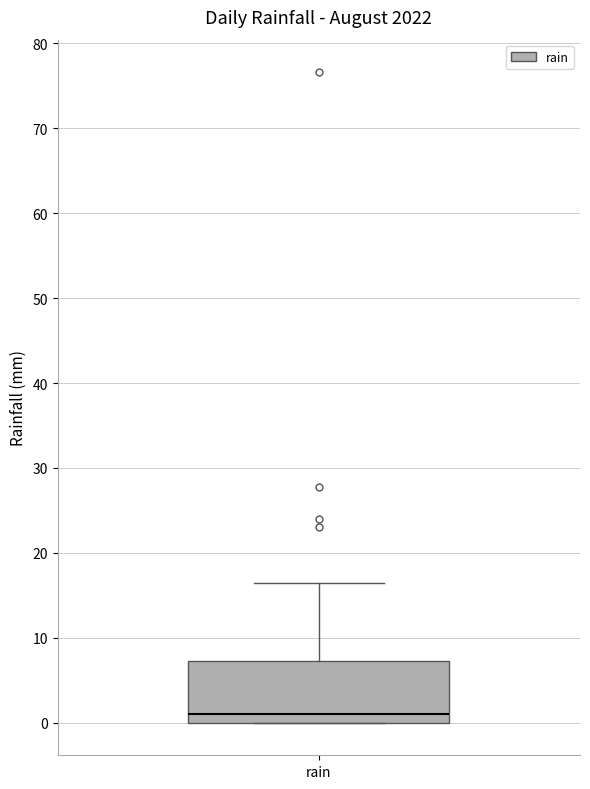

Read this box plot against the y-axis: the position of the median line, the range covered by the box, and the ends of both whiskers. The values are not printed on the chart, so give them approximately, as read against the axis.

median 1, box 0 to 7, whiskers 0 to 16